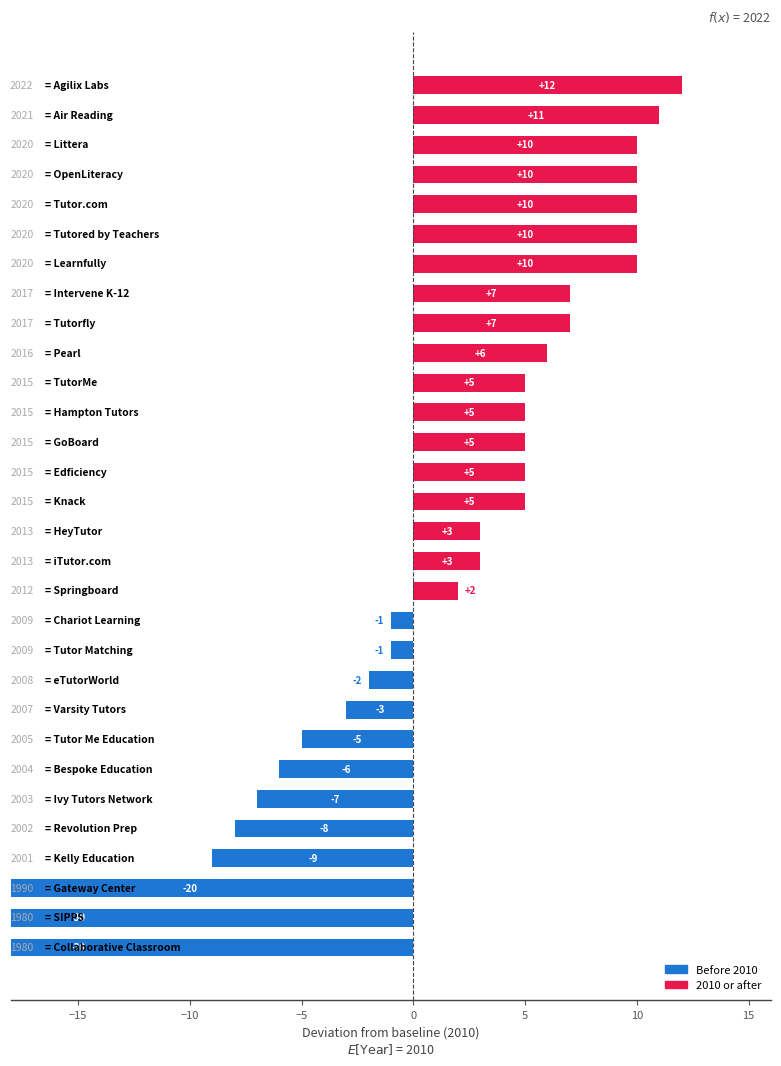

What is the change in value from Chariot Learning to Tutor Me Education?

-4